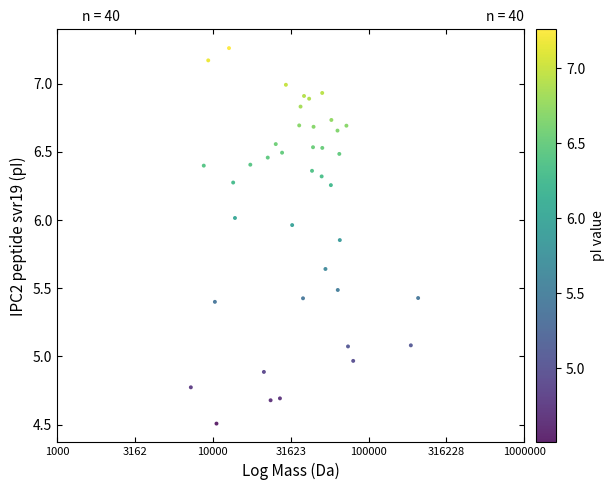

What is the range of X values (max minus min)?

1.5